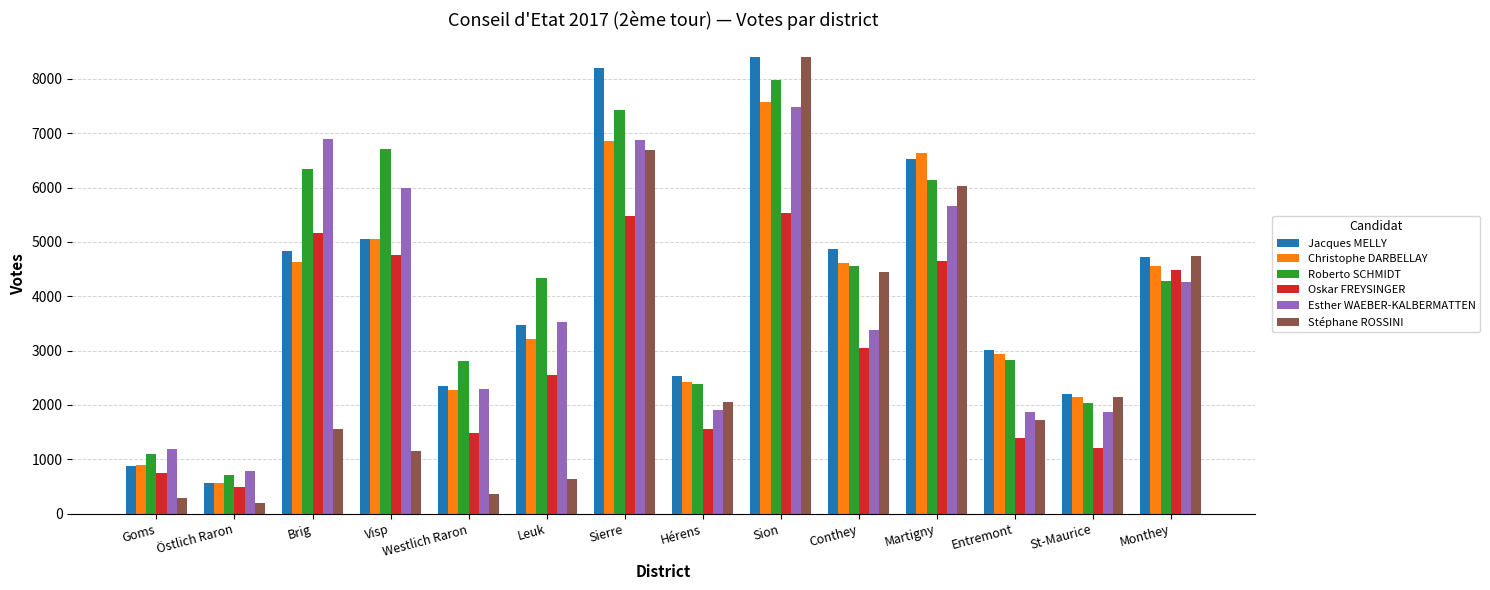

How many values in the Jacques MELLY series are below 4723?

7